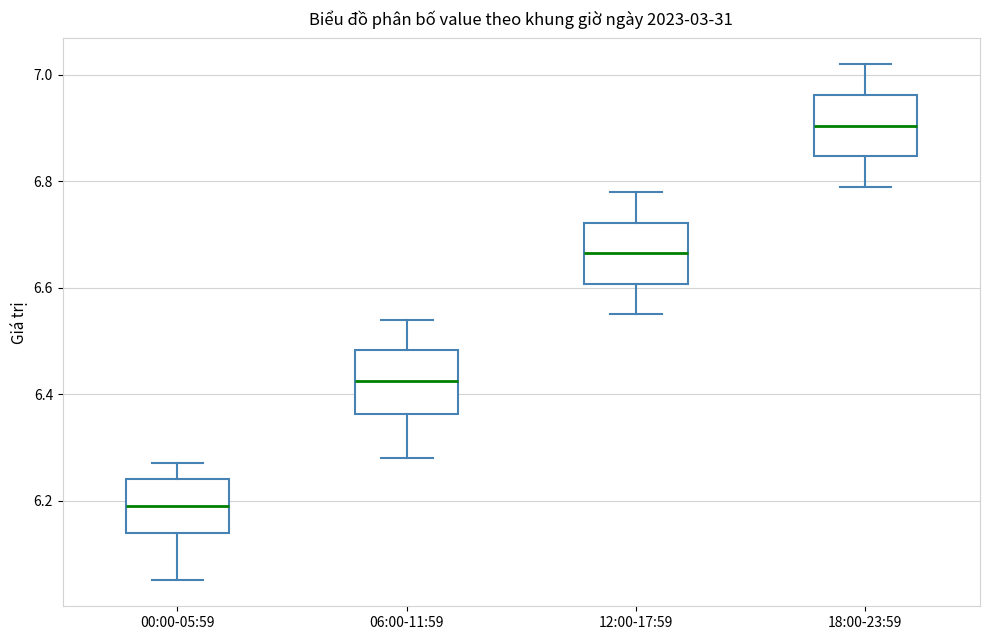

Where does the lower whisker of the box for 18:00-23:59 end on the y-axis? The values are not printed on the chart, so give them approximately, as read against the axis.

6.80